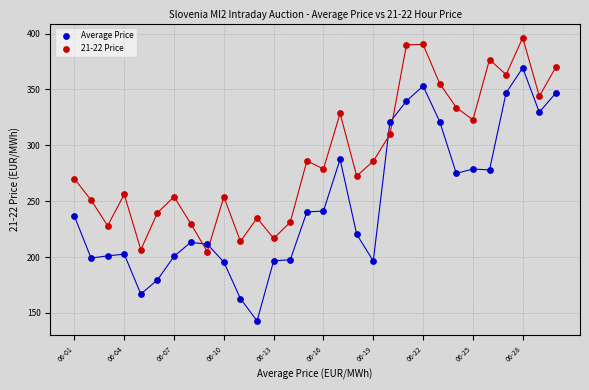

Across all data points, what is the range of Y values (max minus min)?

253.5